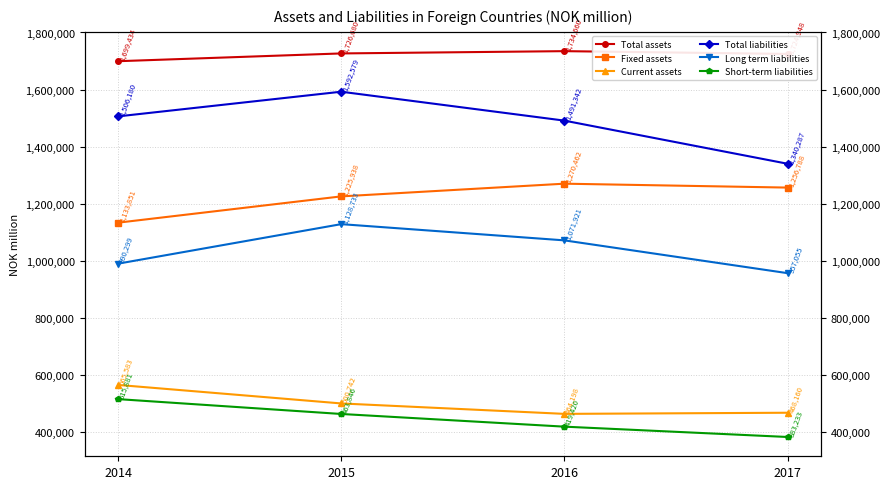

Which series changed the most between 2015 and 2016?

Total liabilities